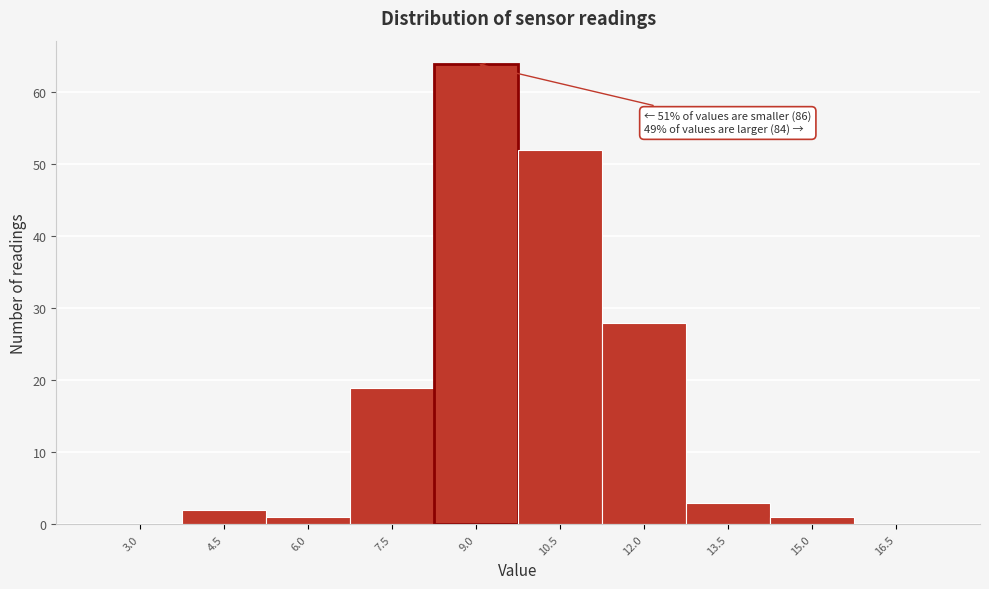

Reading left to right, list all the values displayed in this chart.

3.0=0	4.5=2	6.0=1	7.5=19	9.0=64	10.5=52	12.0=28	13.5=3	15.0=1	16.5=0